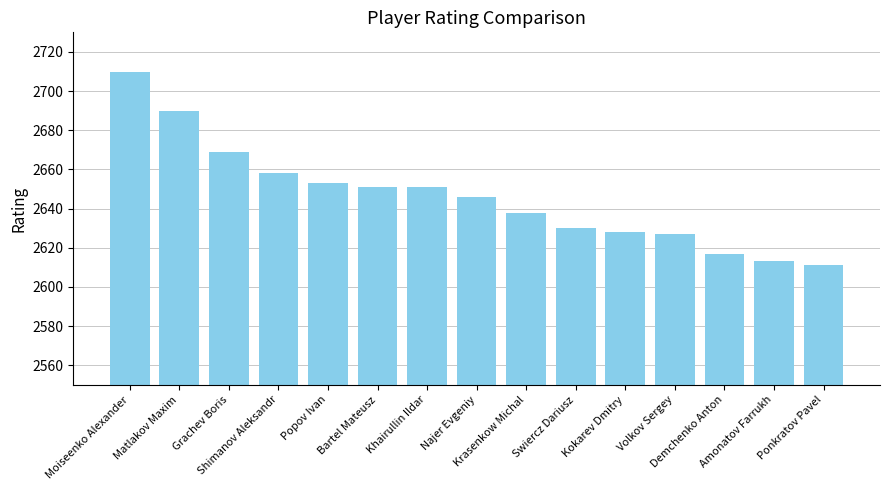

What is the label of the 11th bar from the right?

Popov Ivan